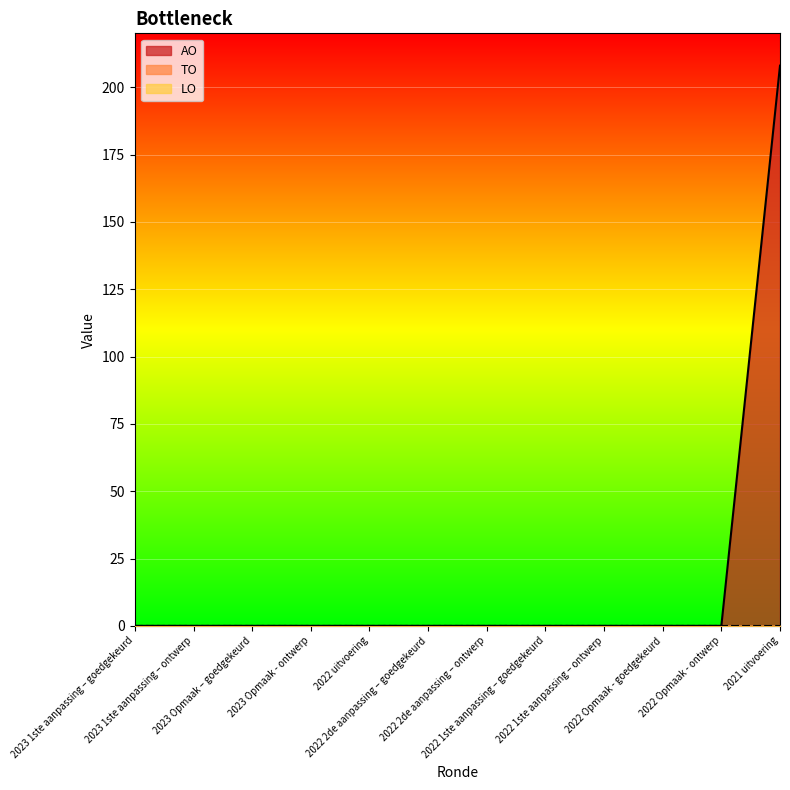

Is it true that TO equals 0 at 2022 2de aanpassing – ontwerp?

True